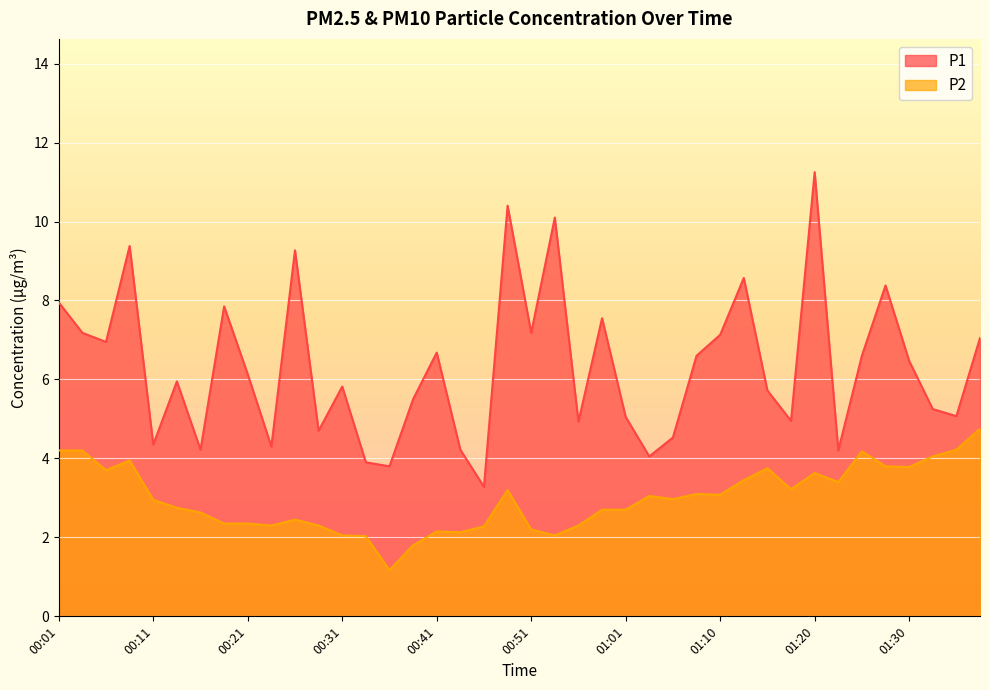

What value does the P1 series have at 01:35?

5.1